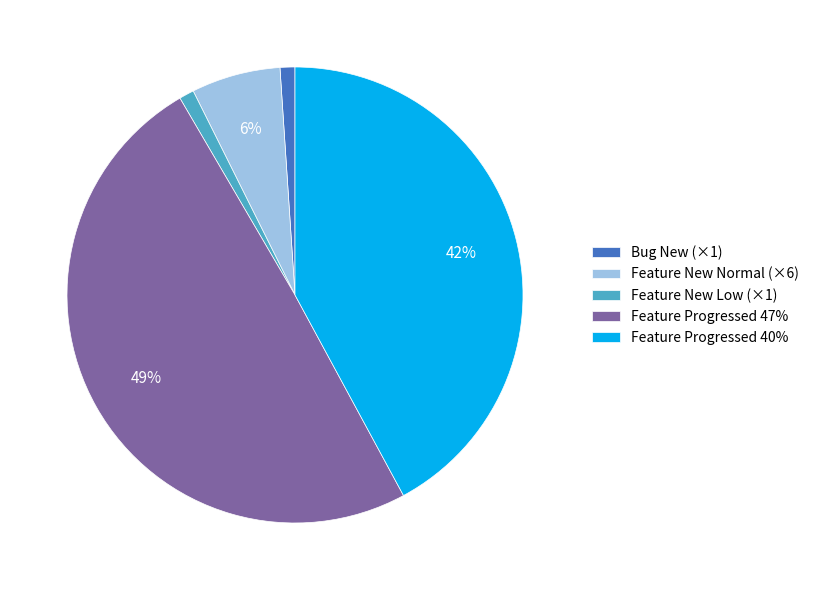

To the nearest percent, what portion does Feature Progressed 47% represent?

49%